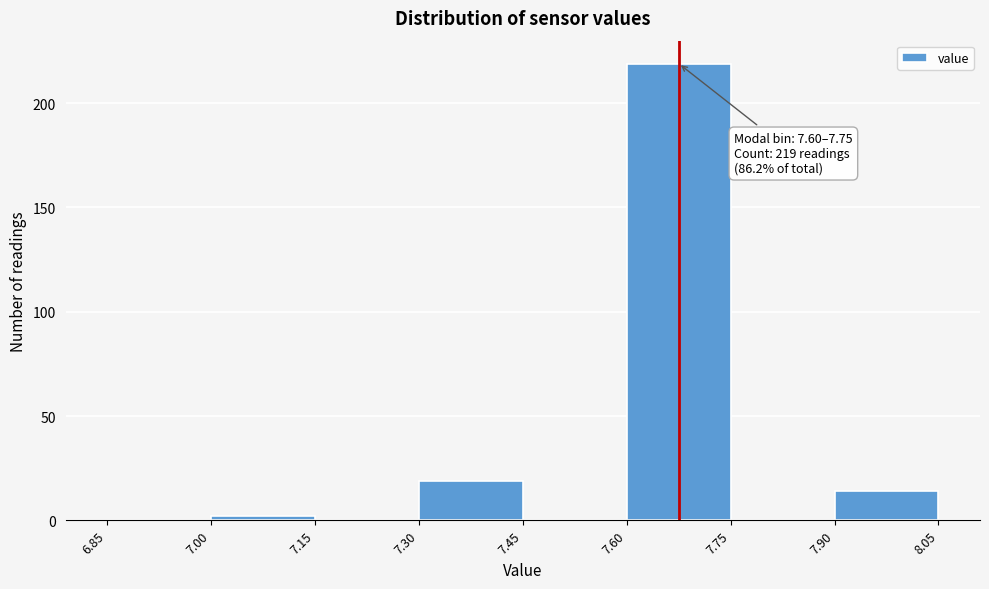

Over which range of the x-axis is the bar tallest?

7.60 to 7.75